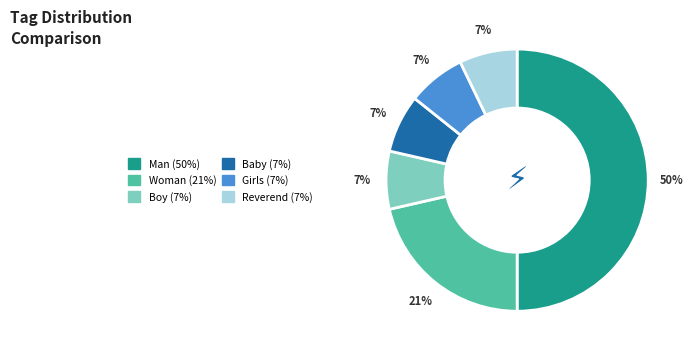

To the nearest percent, what portion does Boy represent?

7%